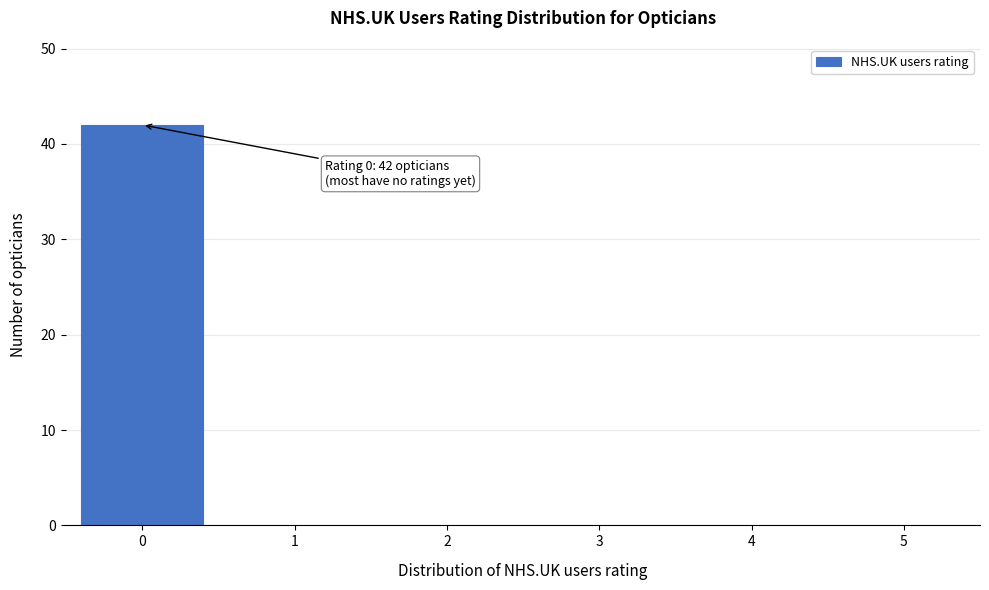

Reading left to right, extract all data points from this chart.

0=42	1=0	2=0	3=0	4=0	5=0